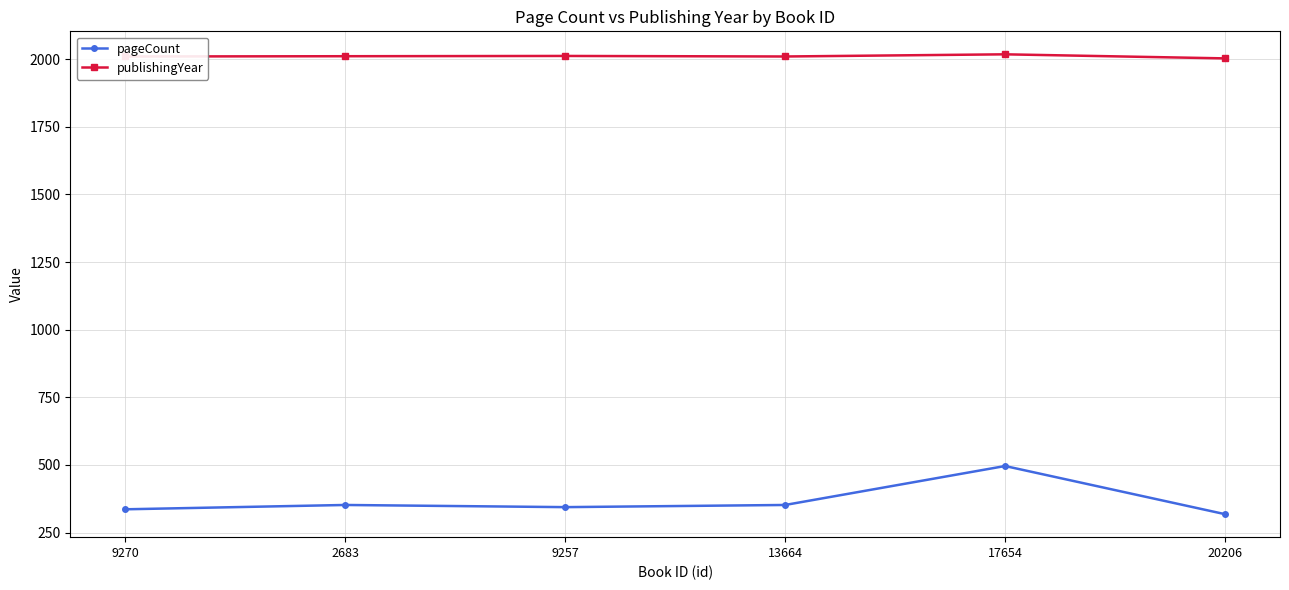

True or false: publishingYear and pageCount cross at least once.

False